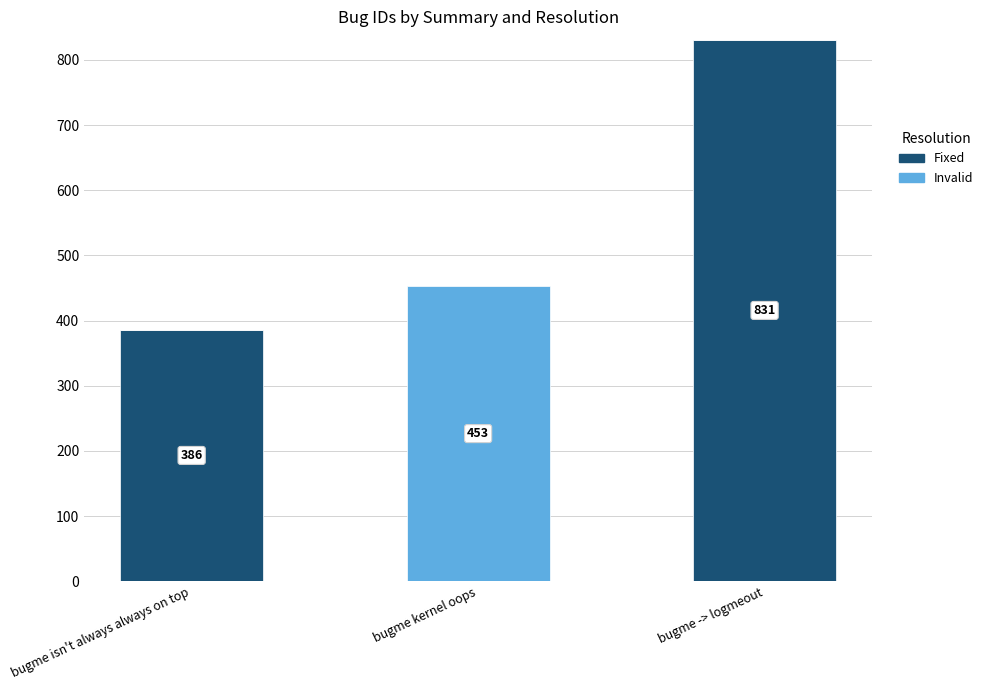

Are the bars grouped side by side (vs. stacked)?

No